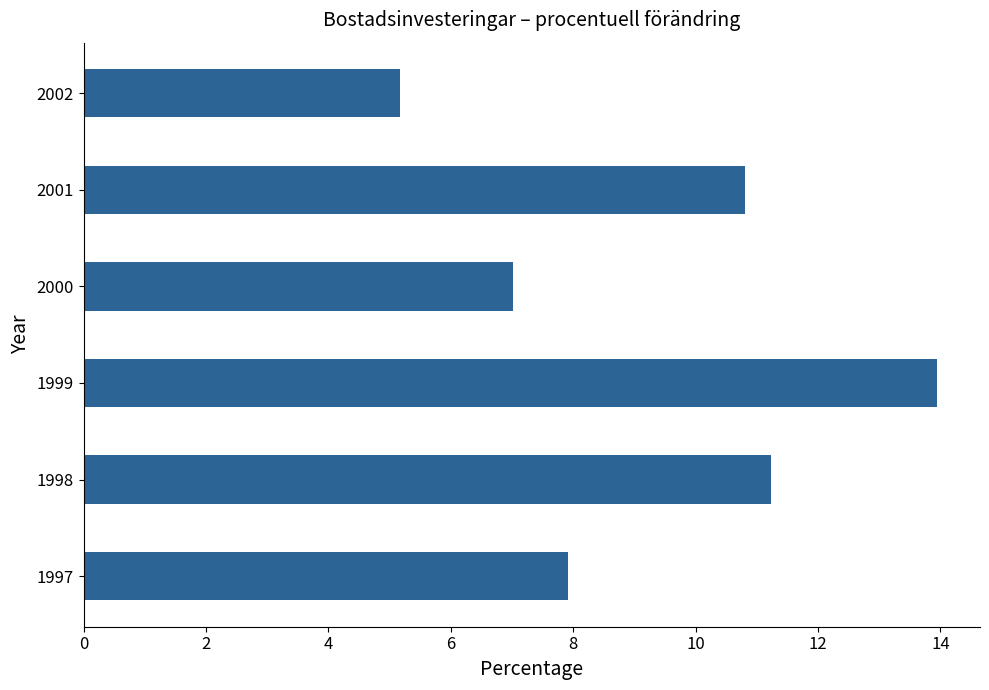

Where is the data nearest to the value 9?

1997